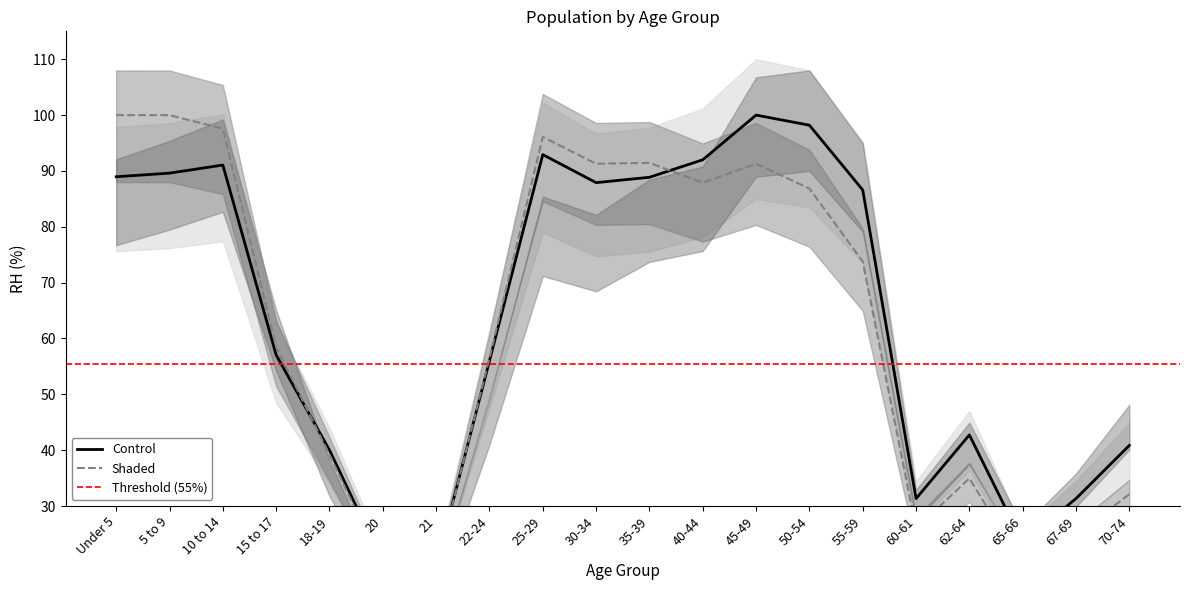

True or false: Orange County has a value of 146.3 at 55-59.

False